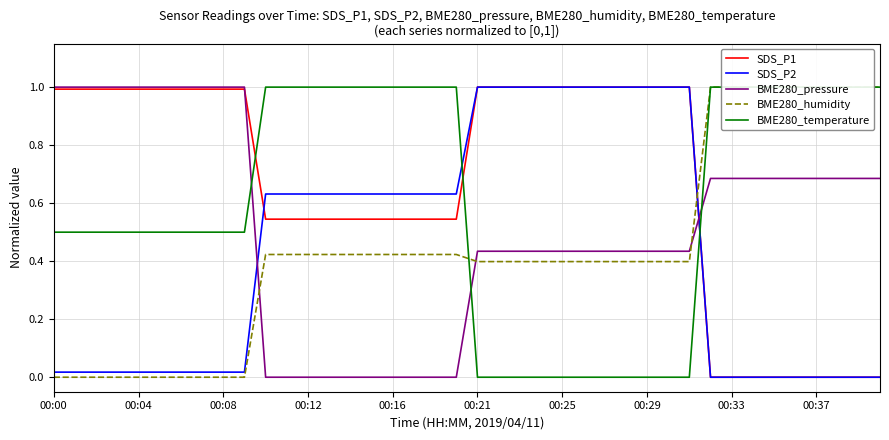

Is it true that SDS_P1 equals 0.3 at 00:16?

False